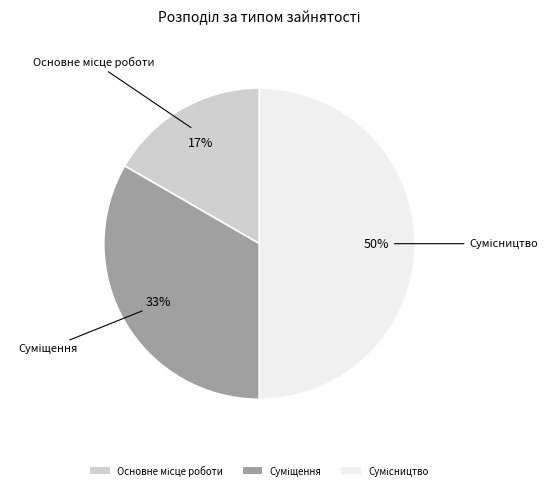

To the nearest percent, what is the average slice percentage?

33%